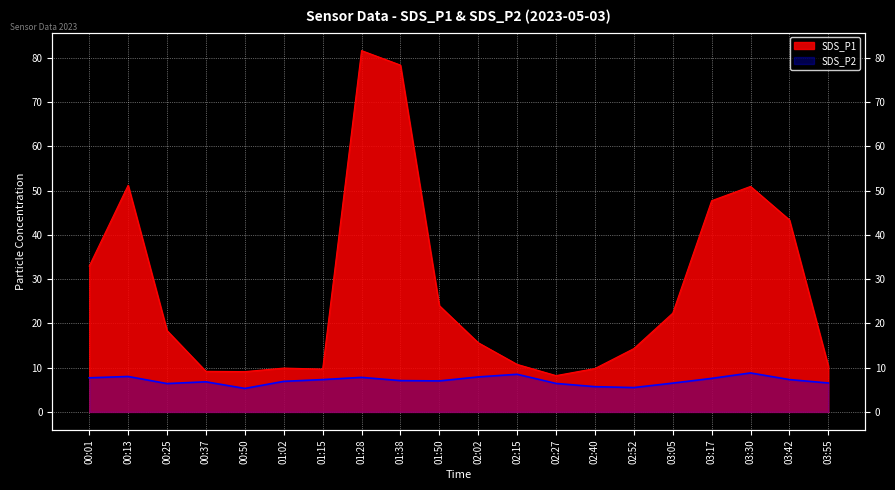

What is the difference between the maximum and minimum values in the SDS_P2 series?

3.5